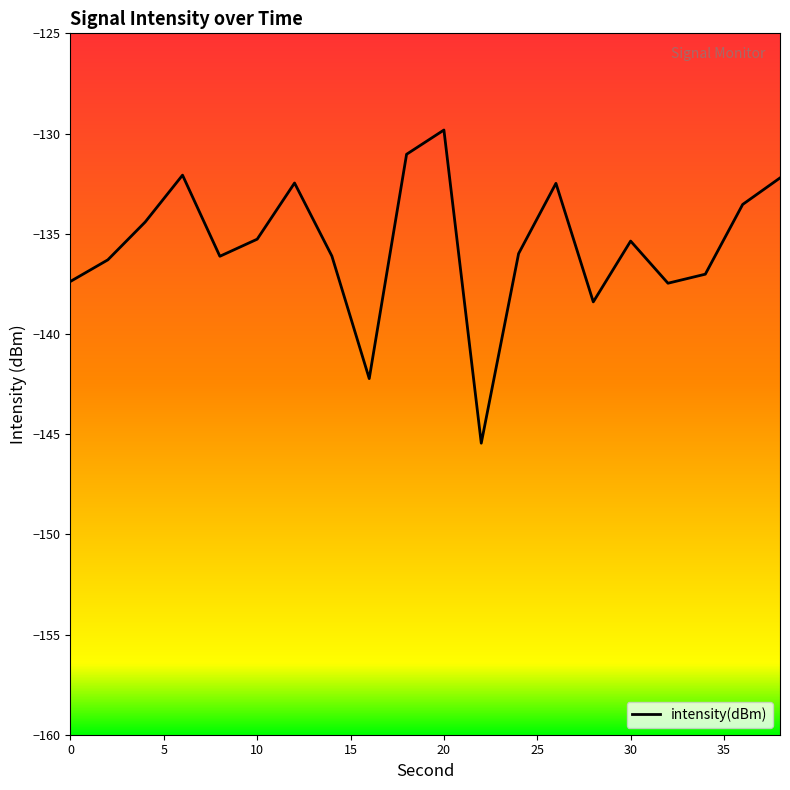

What is the greatest value displayed?

-129.8